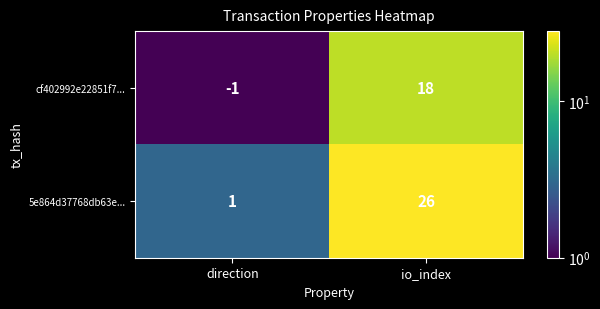

Is it true that 5e864d37768db63e... equals 39 at io_index?

False